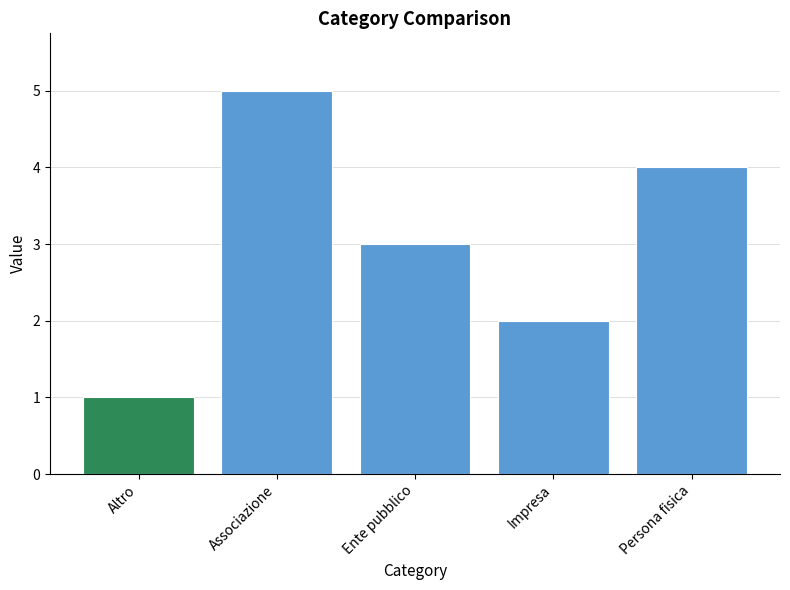

What is the smallest value displayed?

1